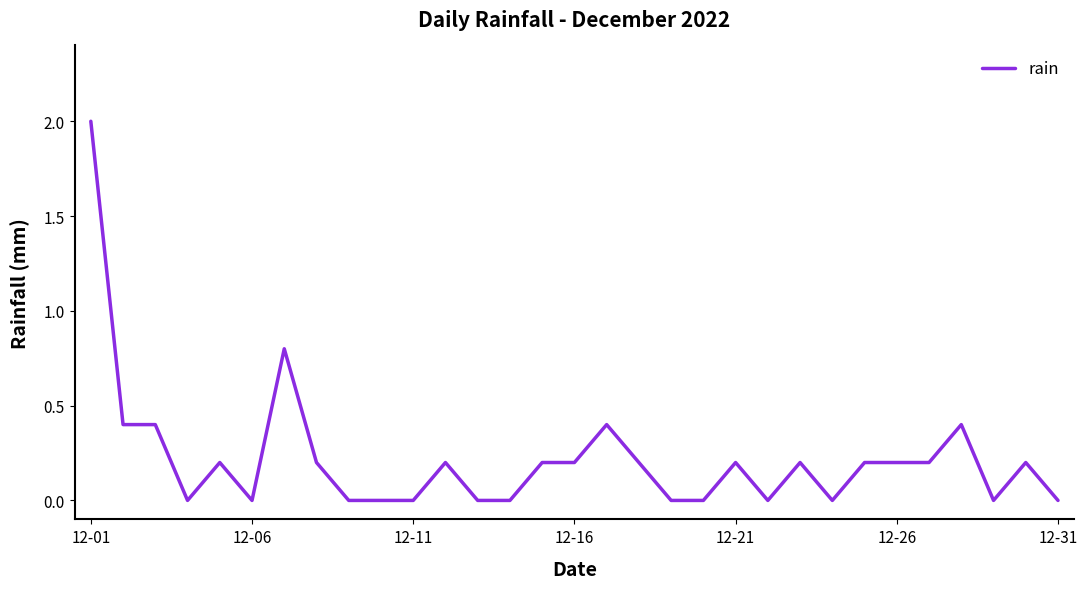

Reading left to right, transcribe all the data shown in this chart.

2.0	0.4	0.4	0.0	0.2	0.0	0.8	0.2	0.0	0.0	0.0	0.2	0.0	0.0	0.2	0.2	0.4	0.2	0.0	0.0	0.2	0.0	0.2	0.0	0.2	0.2	0.2	0.4	0.0	0.2	0.0